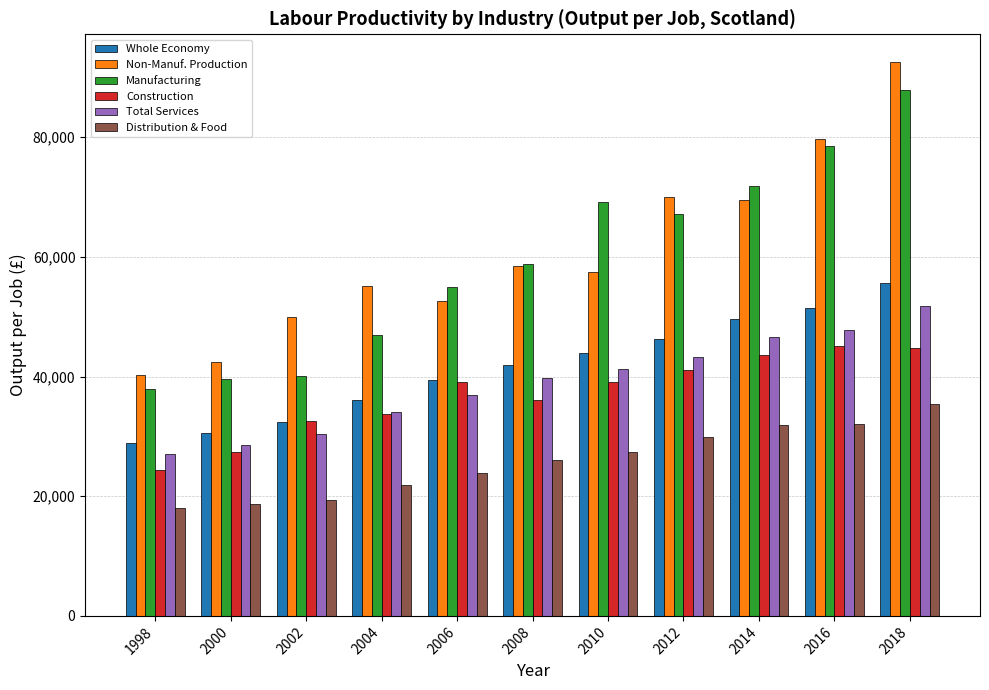

What is the value of the Non-Manuf. Production bar at the 3rd from the left?

49969.3